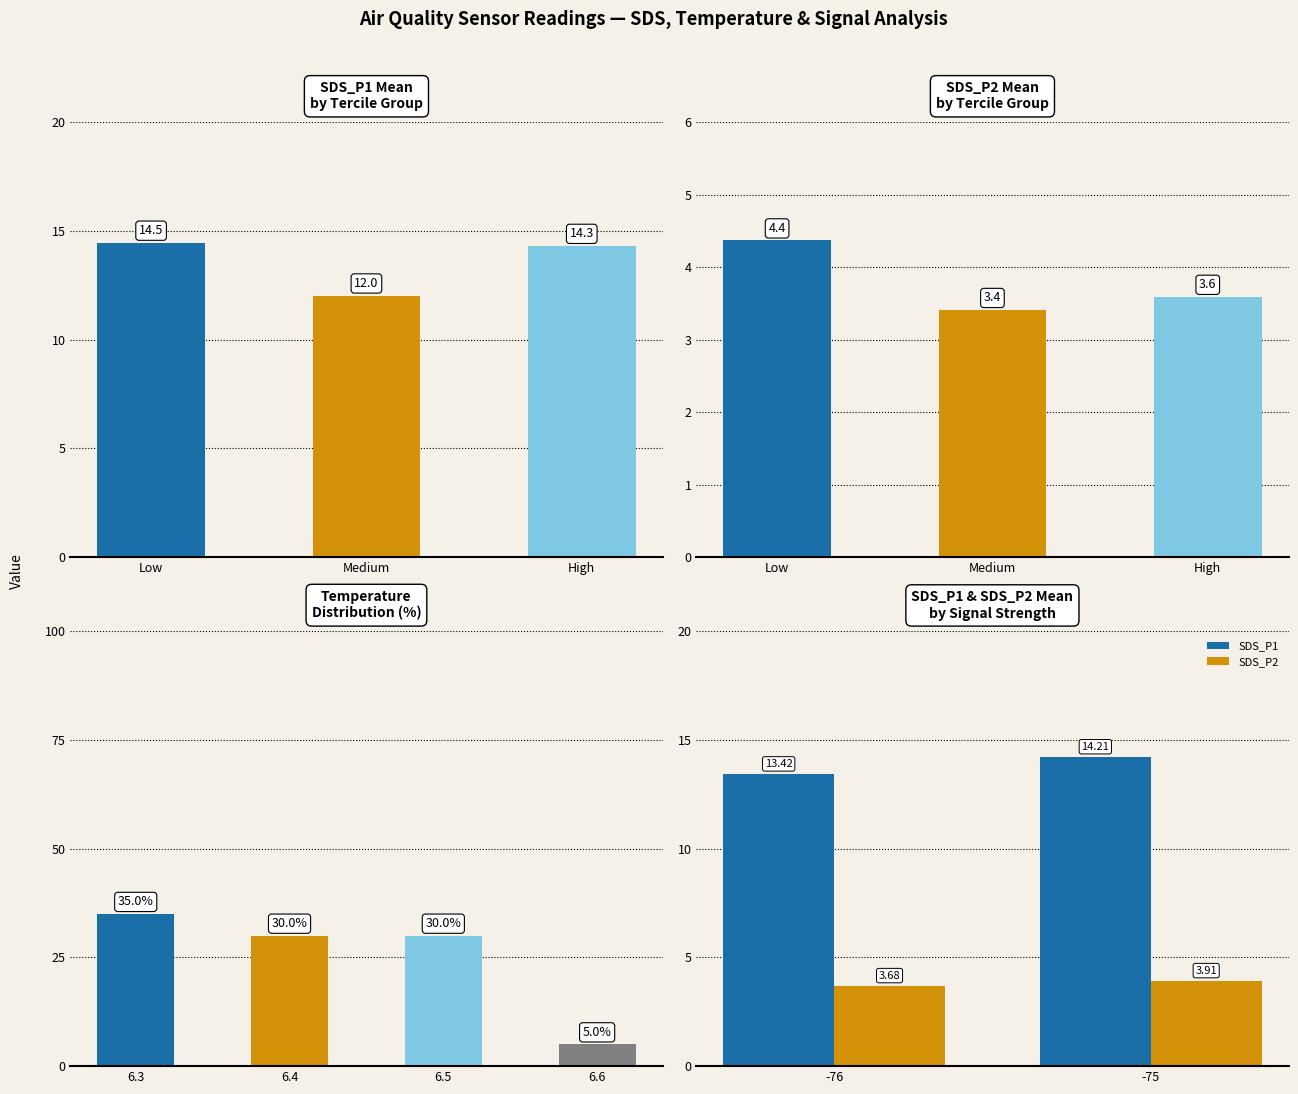

What is the value of the SDS_P2 bar at the 2nd from the left?

3.9